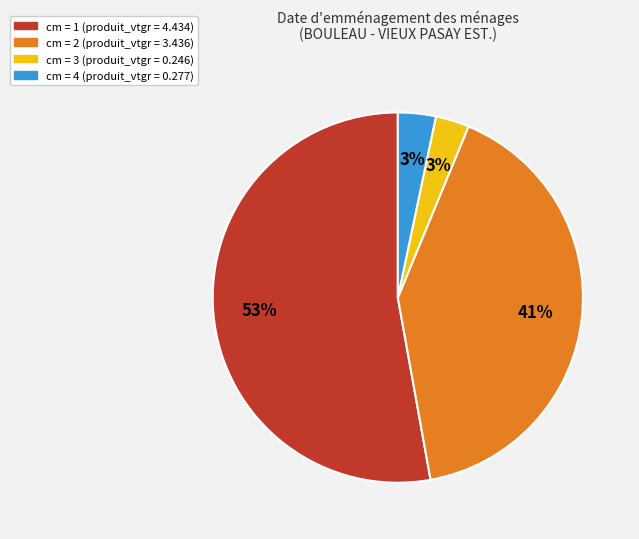

Is there a majority slice in this chart?

Yes